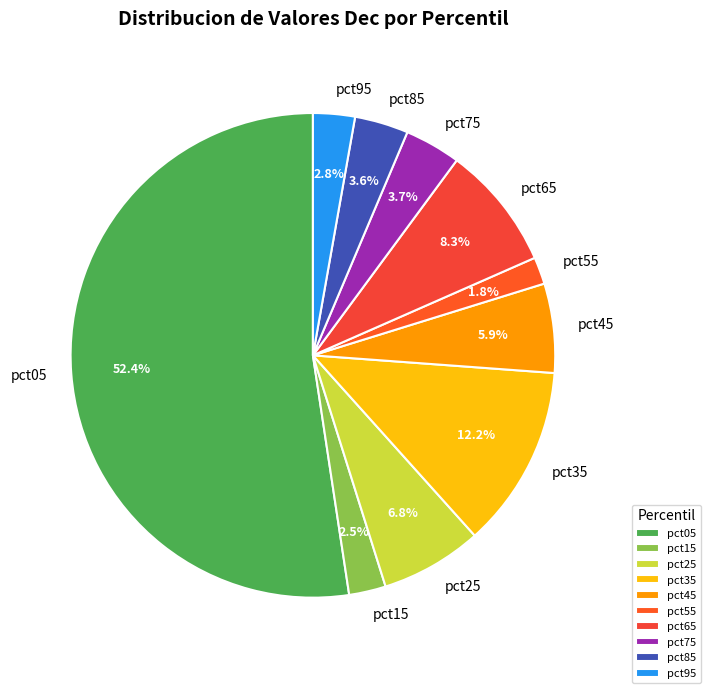

Combined, do pct45 and pct65 account for over 50%?

No